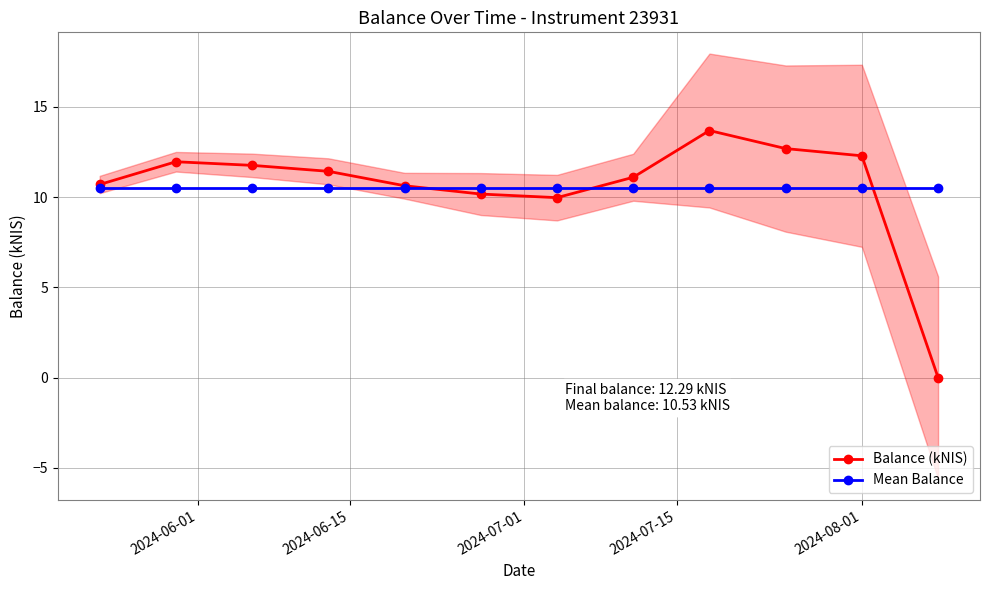

What is the lowest value of the Mean Balance series?

10.5